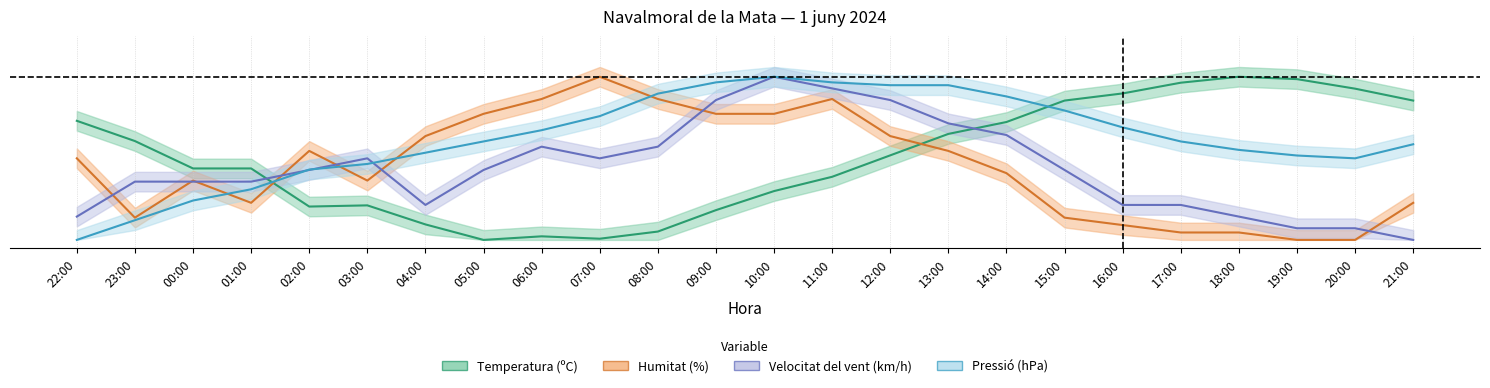

What are all the series names shown in the legend?

Temperatura (ºC), Humitat (%), Velocitat del vent (km/h), Pressió (hPa)